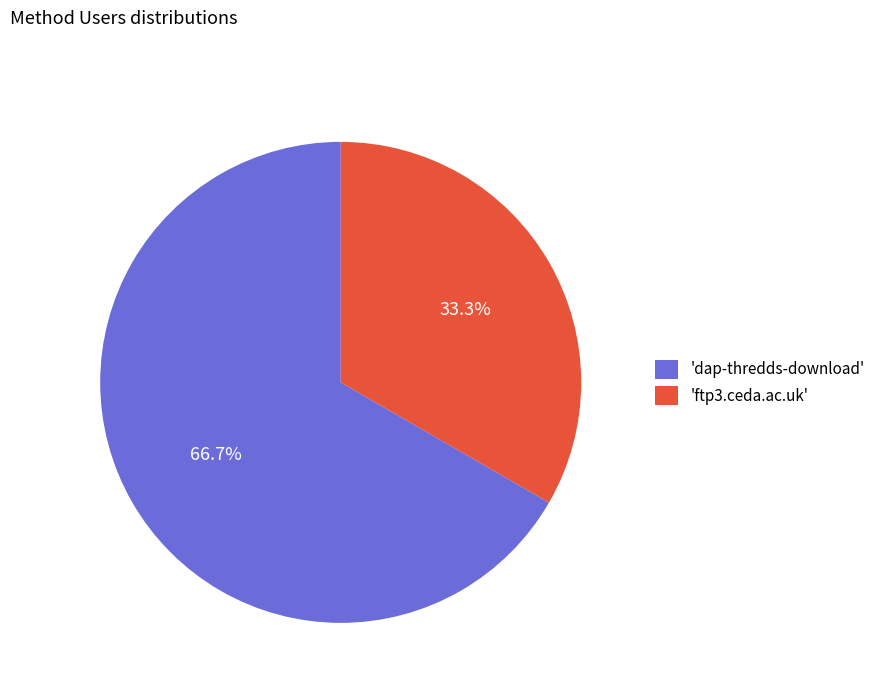

What percentage is NOT represented by 'ftp3.ceda.ac.uk'?

66.7%